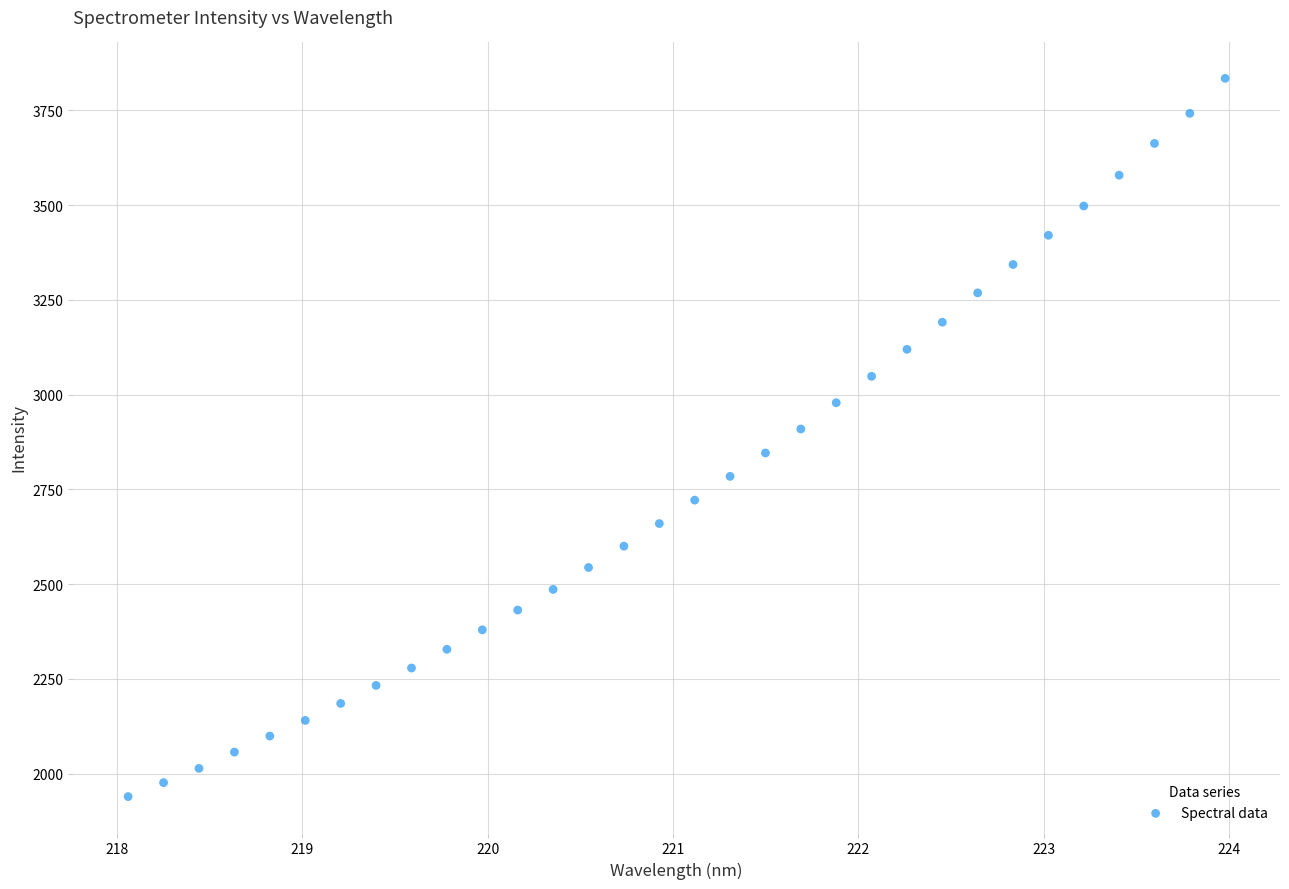

What is the range of X values (max minus min)?

5.9